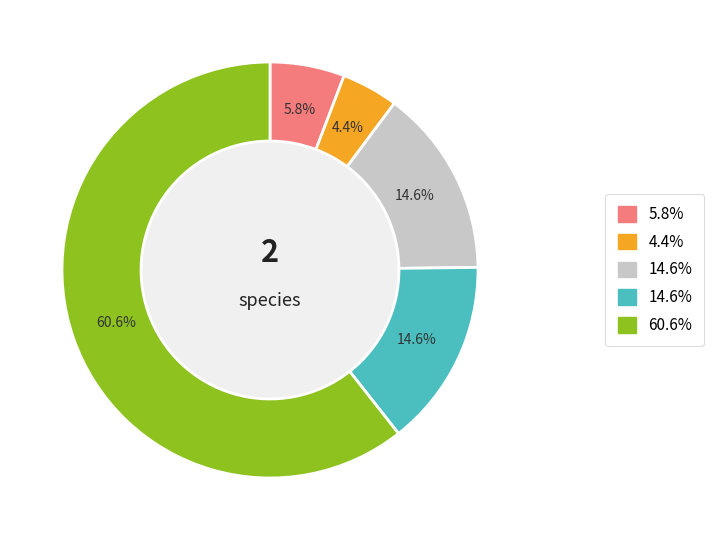

Does any single category account for the majority?

Yes